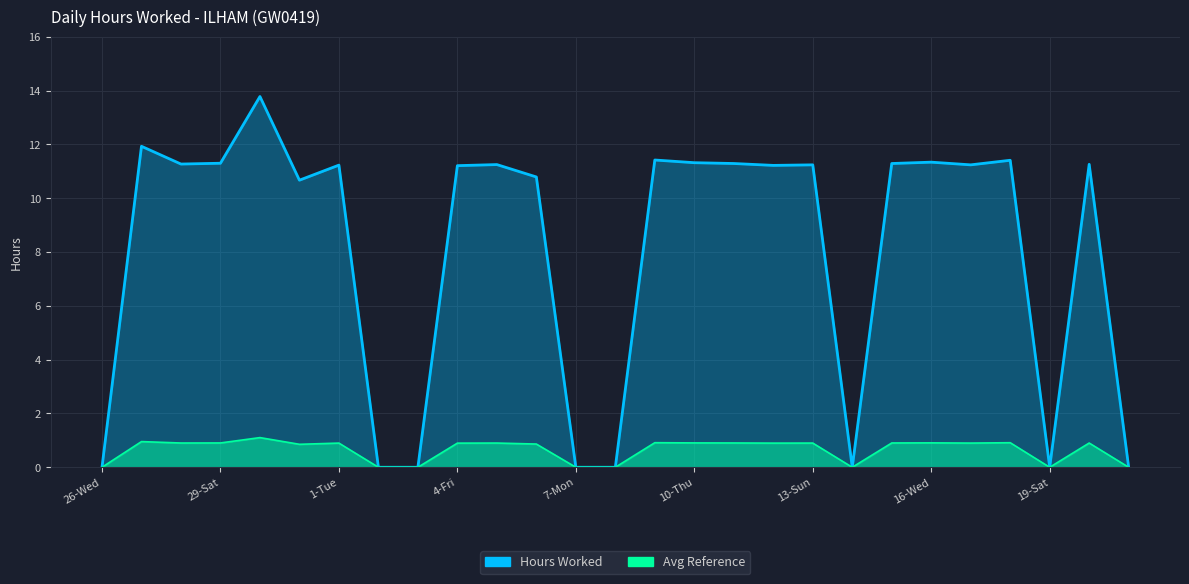

What is the sum of all values?

216.5